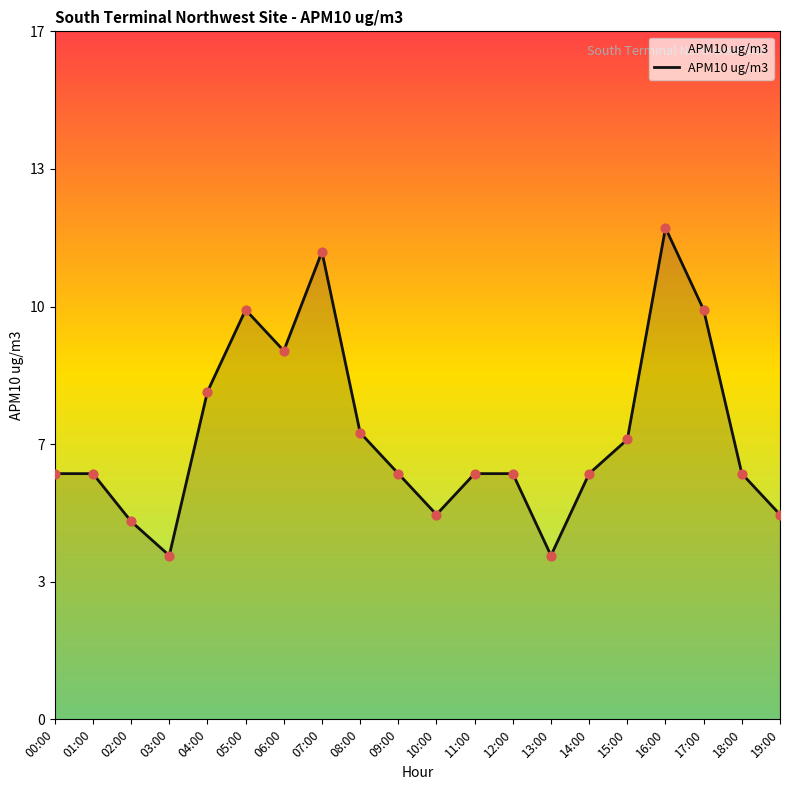

Approximately how many times larger is the value at 05:00 compared to 01:00?

1.7